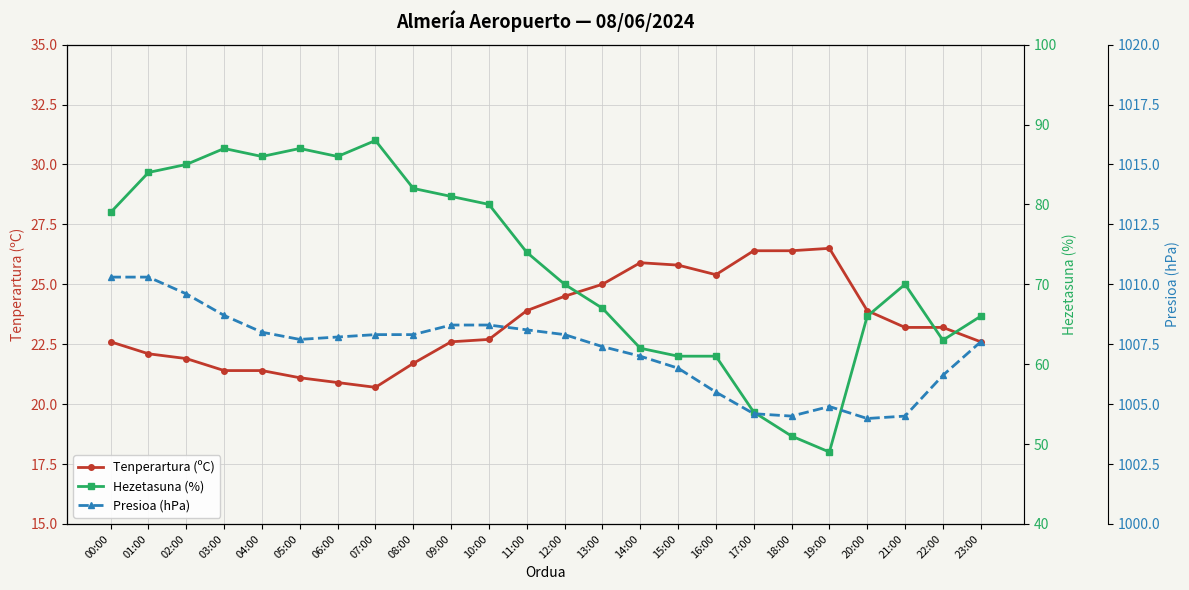

How many interior local peaks does the Tenperartura (ºC) series have?

2